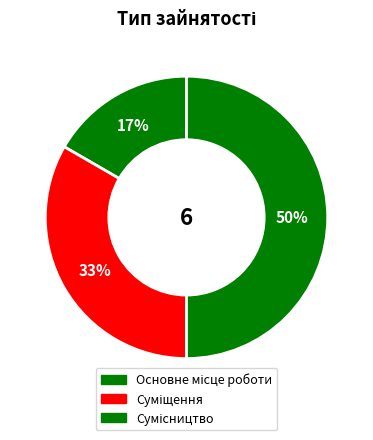

Count the number of slices in the pie.

3